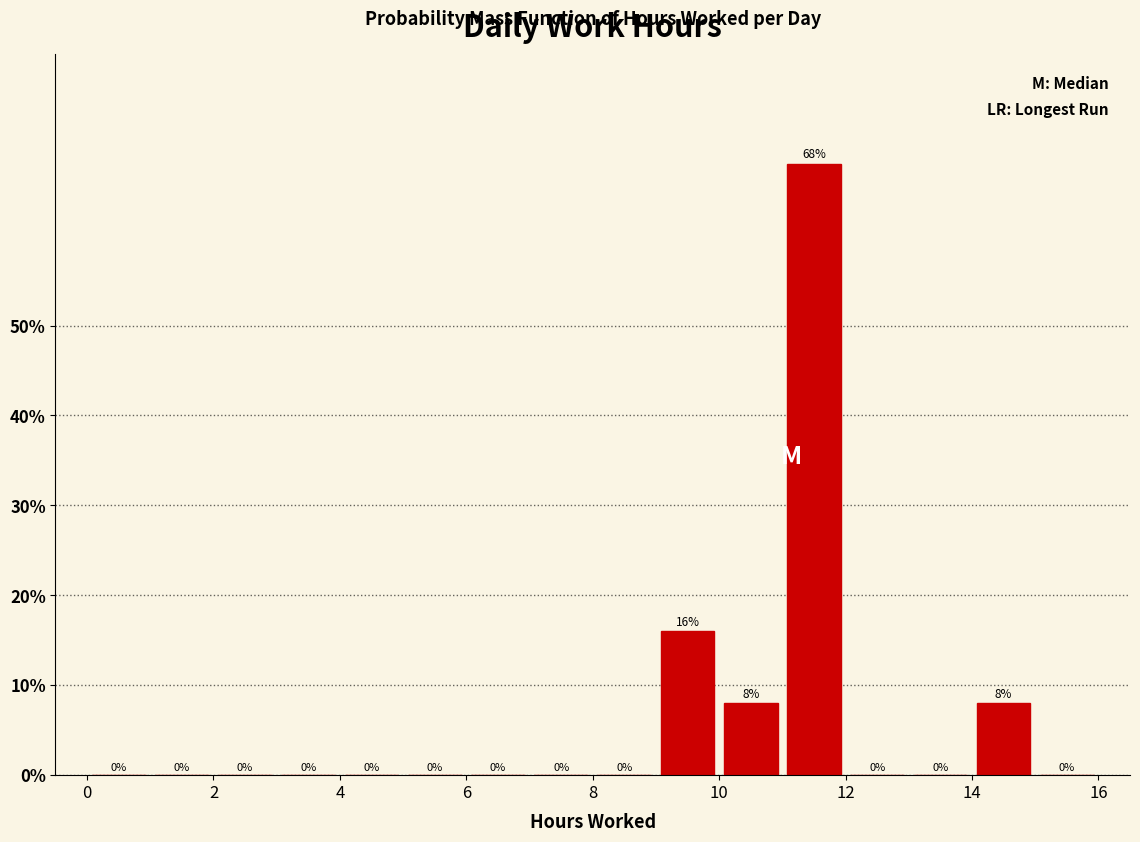

Reading left to right, list every bar in this chart as the range it spans on the x-axis followed by its height.

0 to 1: 0
1 to 2: 0
2 to 3: 0
3 to 4: 0
4 to 5: 0
5 to 6: 0
6 to 7: 0
7 to 8: 0
8 to 9: 0
9 to 10: 16
10 to 11: 8
11 to 12: 68
12 to 13: 0
13 to 14: 0
14 to 15: 8
15 to 16: 0